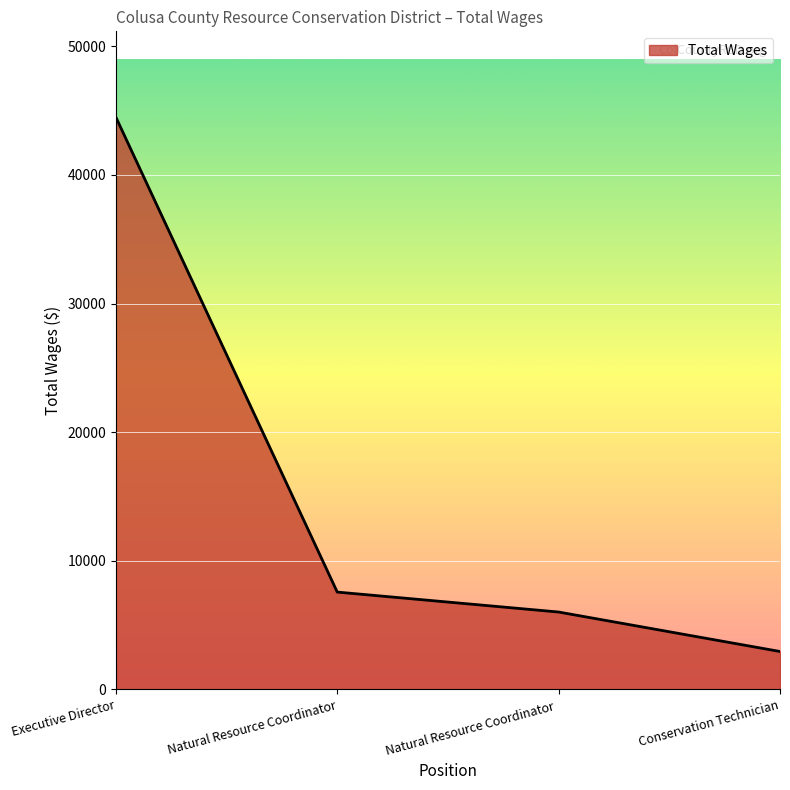

How many distinct data groups are displayed?

1